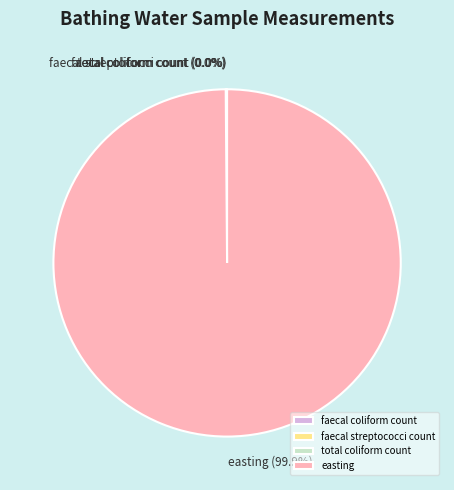

Is there any slice that represents more than half of the pie?

Yes